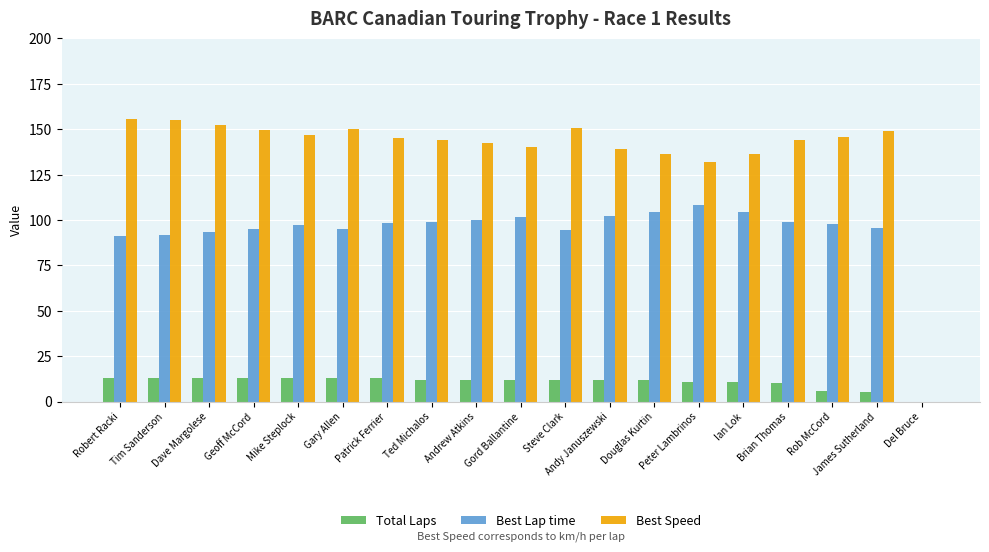

How many positive values does the Best Lap time series have?

18